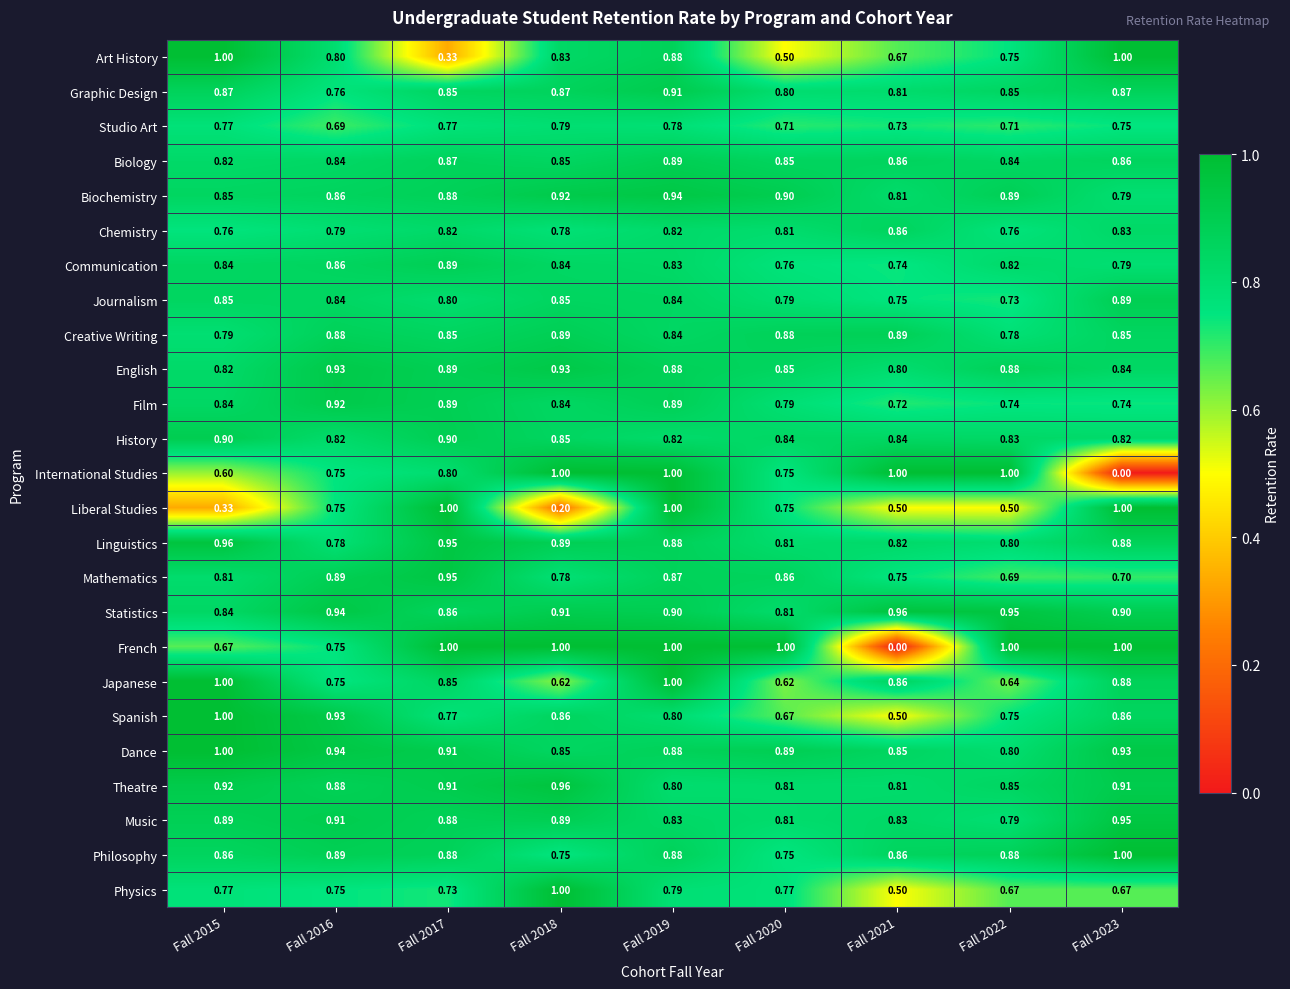

How many series are shown in this chart?

25